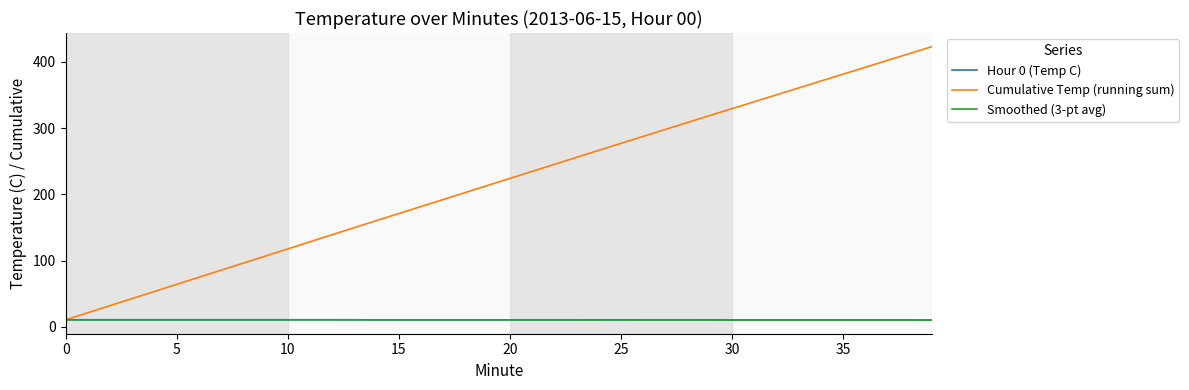

What are all the series names shown in the legend?

Hour 0 (Temp C), Cumulative Temp (running sum), Smoothed (3-pt avg)